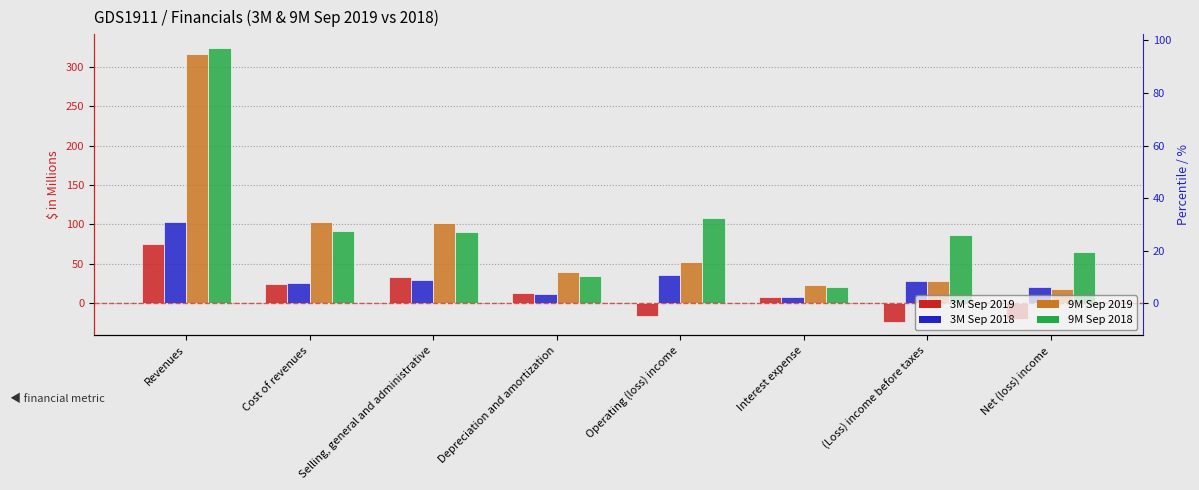

At which category does the chart reach its peak across all series?

Revenues